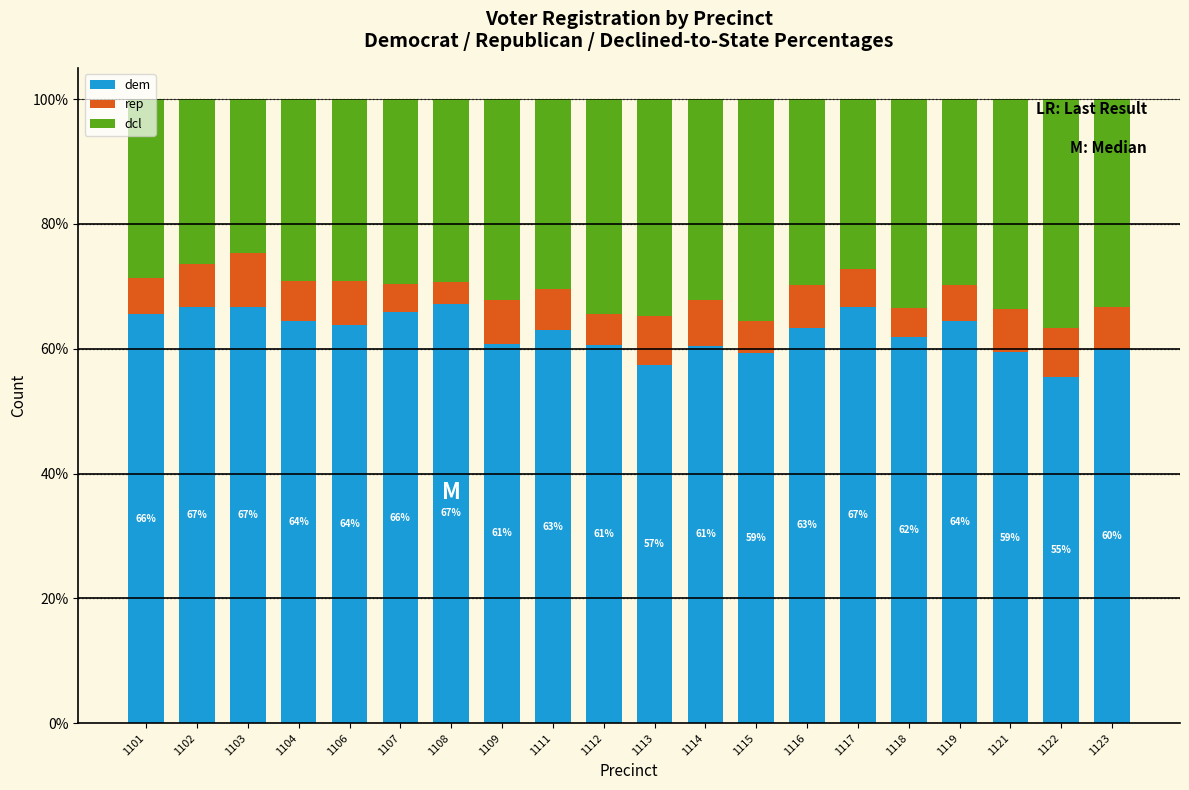

What is the difference between the maximum and minimum values in the dem series?

11.8